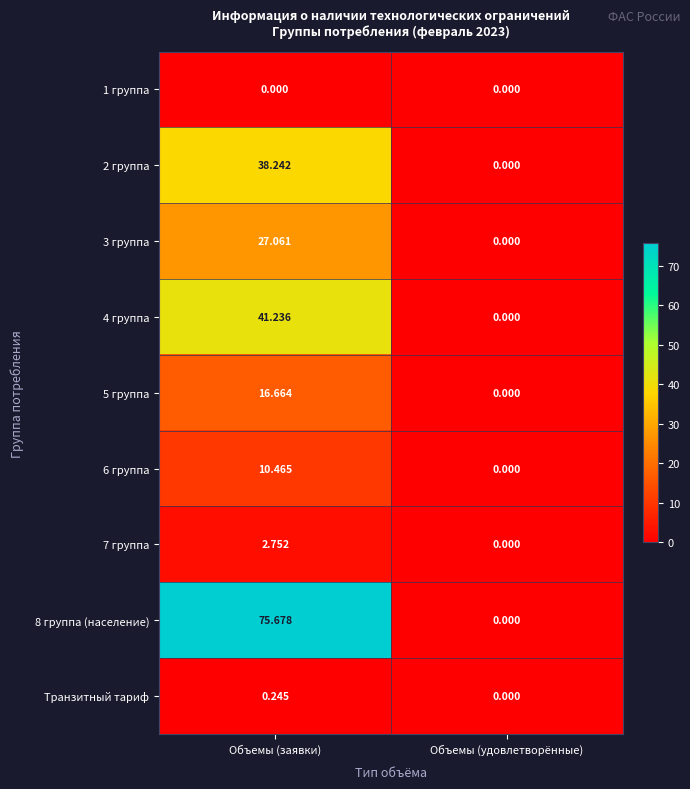

At which label is 4 группа closest to 20?

Объемы (удовлетворённые)